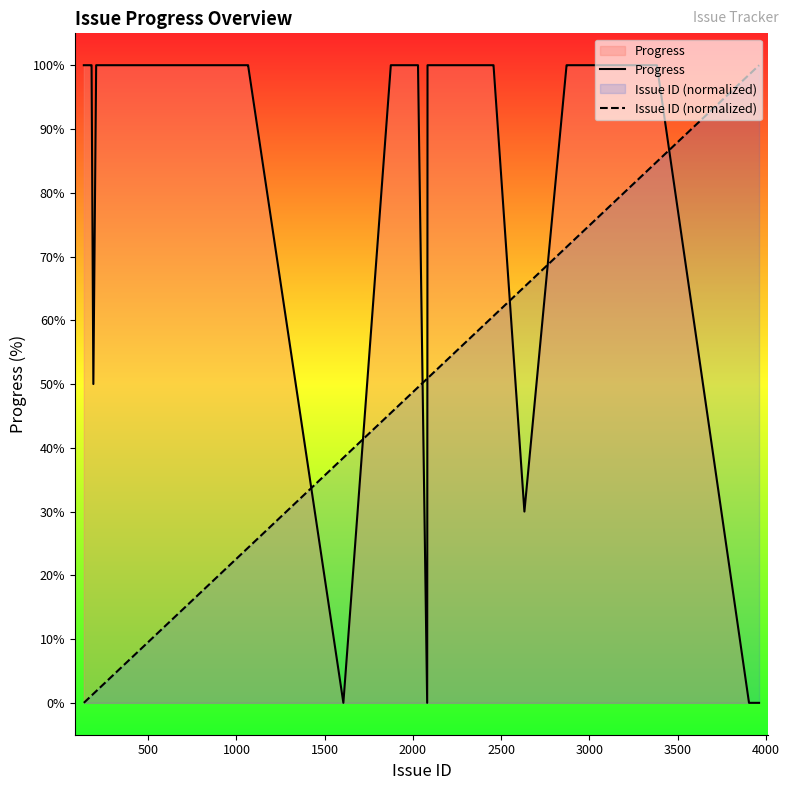

Which series ends up on top after the final intersection of Issue ID (normalized) and Progress?

Issue ID (normalized)